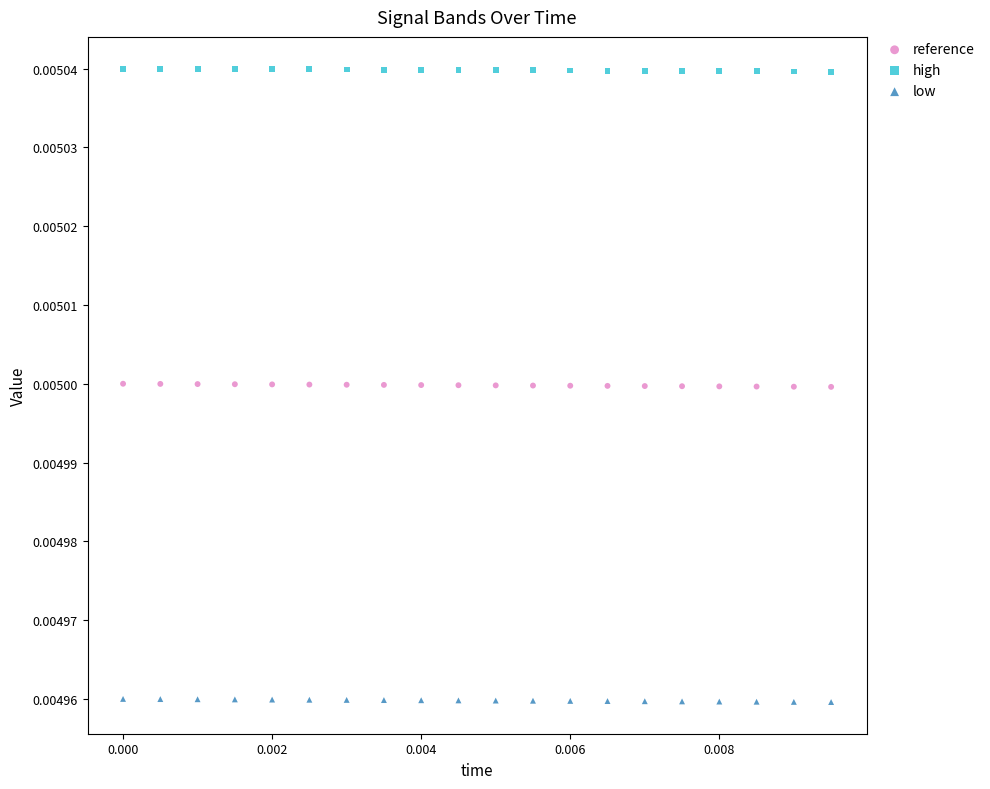

Which series reaches the minimum Y coordinate?

low